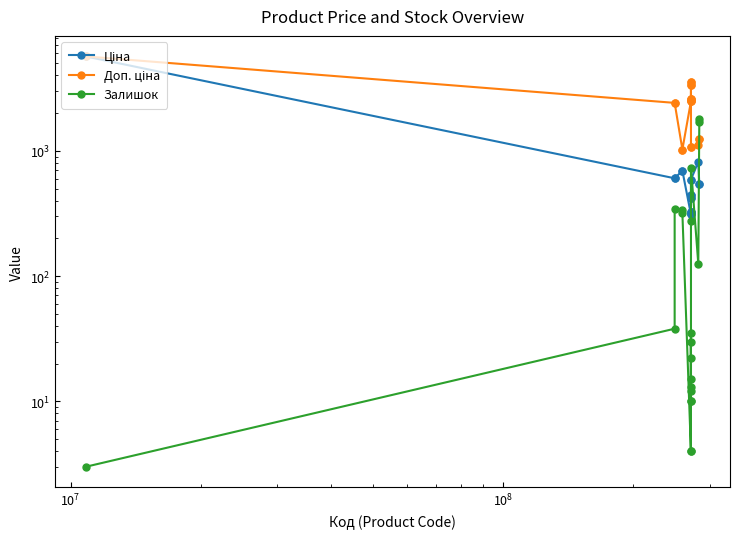

List the series in order of their peak value, highest first.

Ціна, Доп. ціна, Залишок